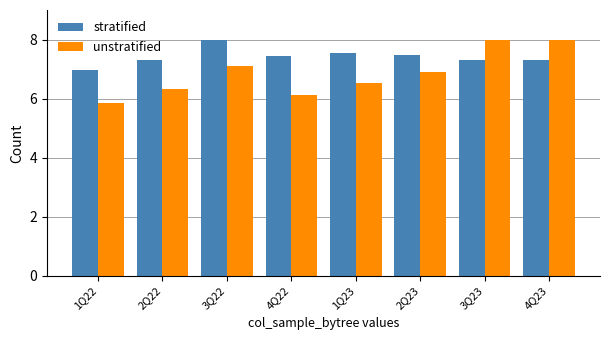

Where does the stratified series first go above 7?

2Q22